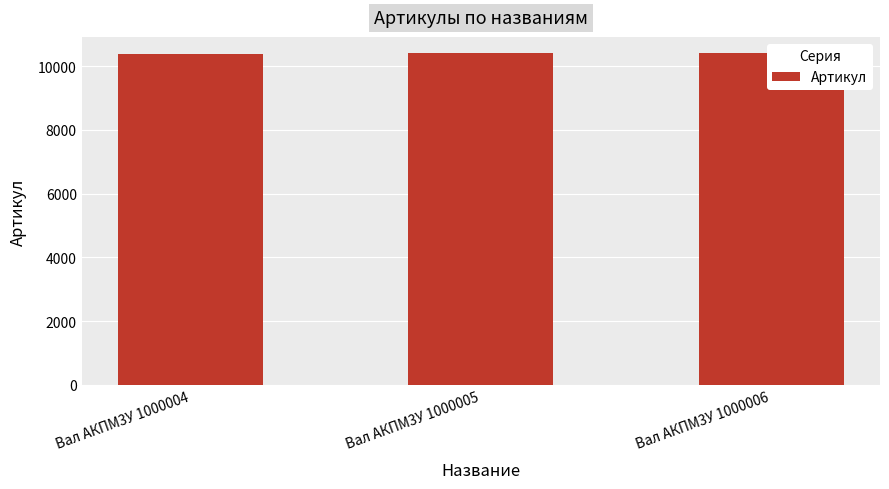

Count the number of values greater than 10393.

1